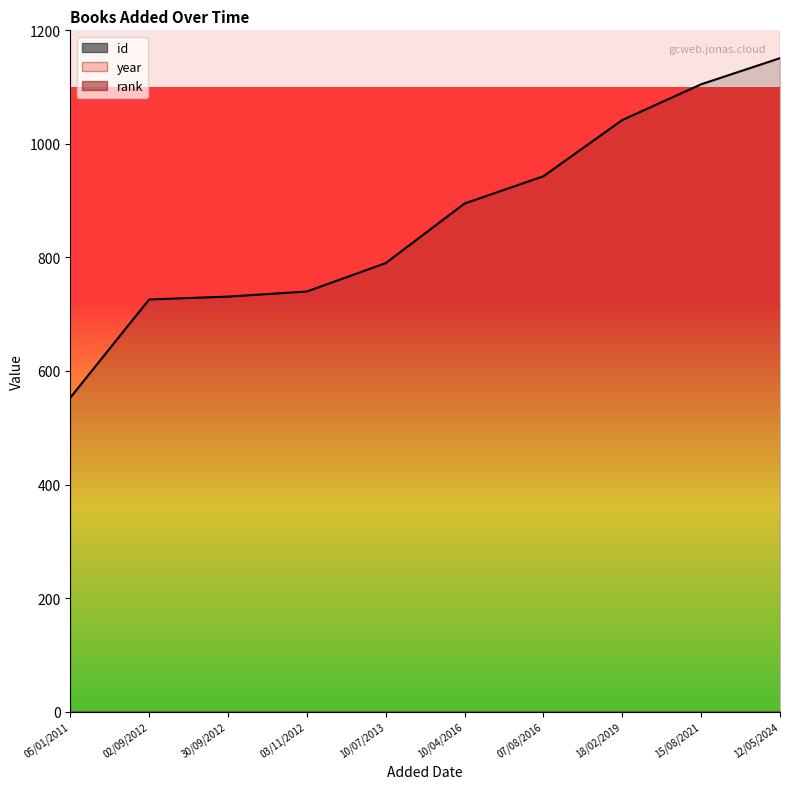

True or false: year and id cross at least once.

False